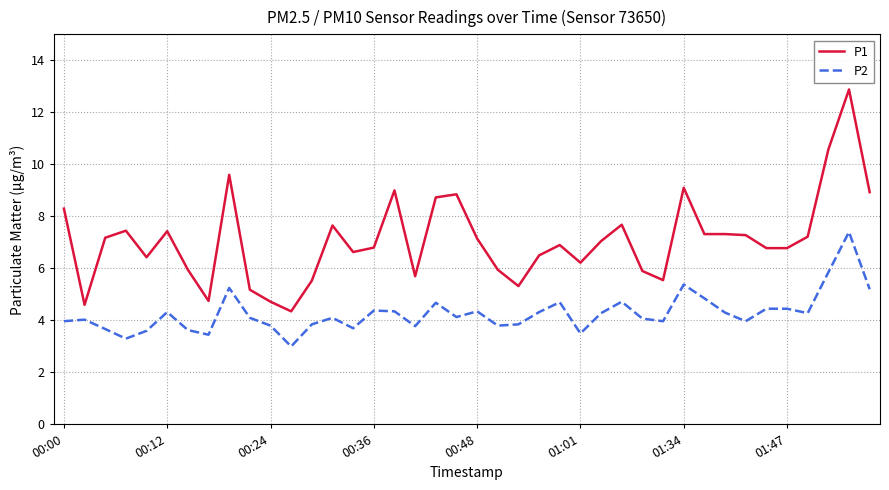

List the series in order of their overall mean, highest first.

P1, P2